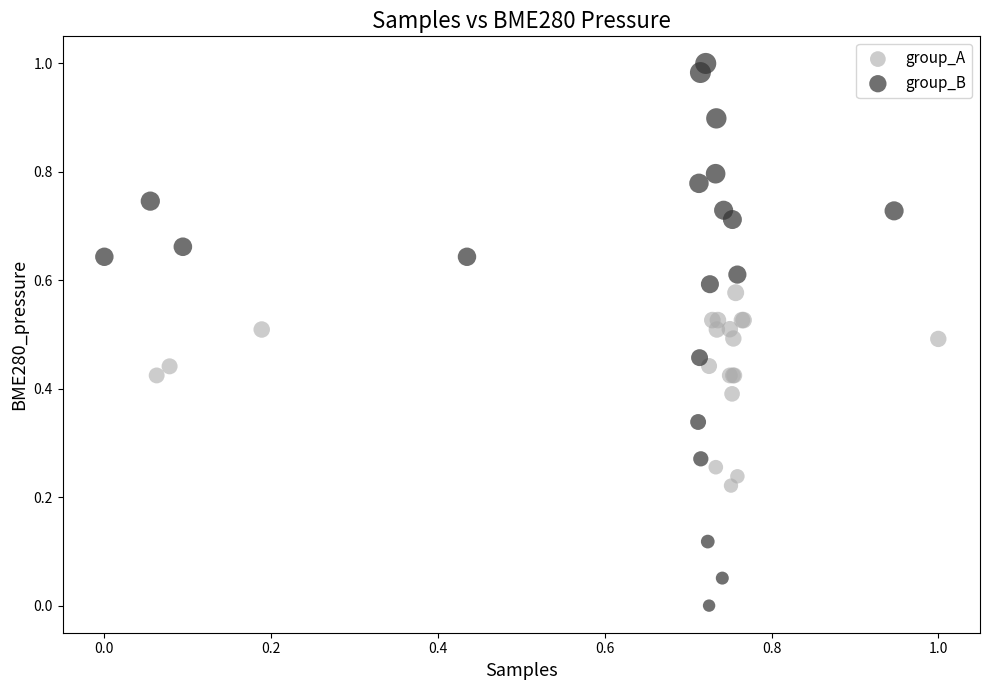

What are all the series names shown in the legend?

group_A, group_B